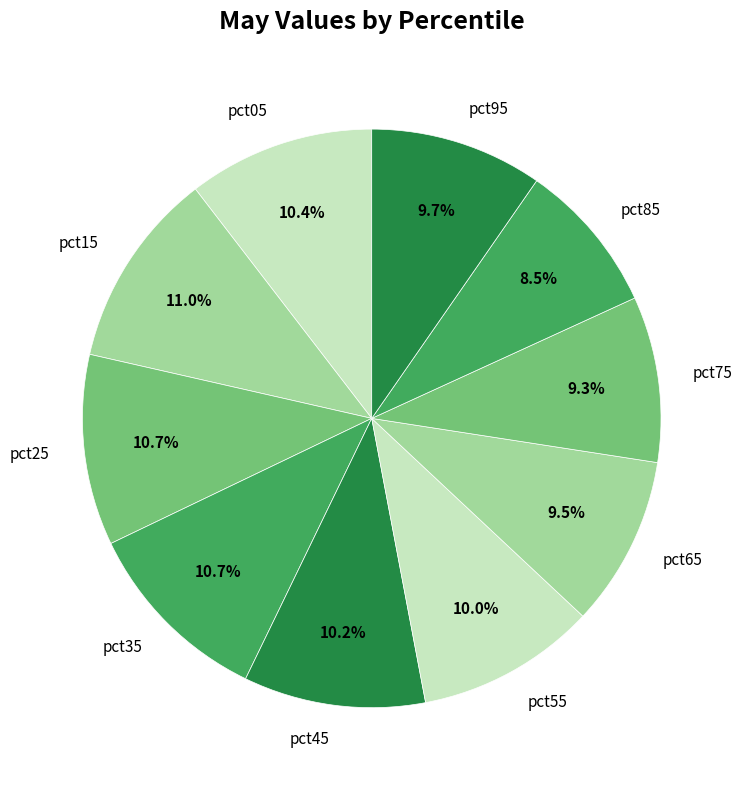

Between pct85 and pct35, which is larger?

pct35